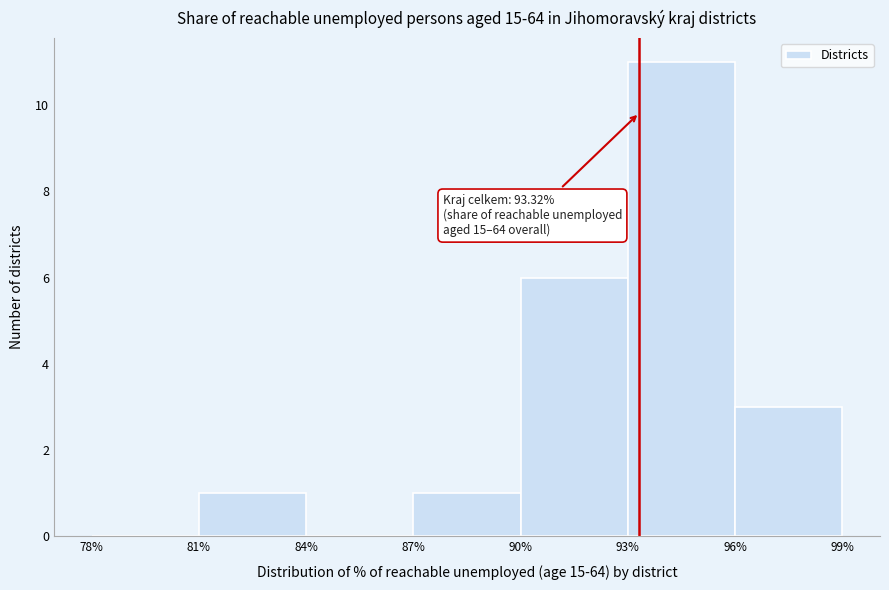

Which range on the x-axis has the tallest bar?

93% to 96%